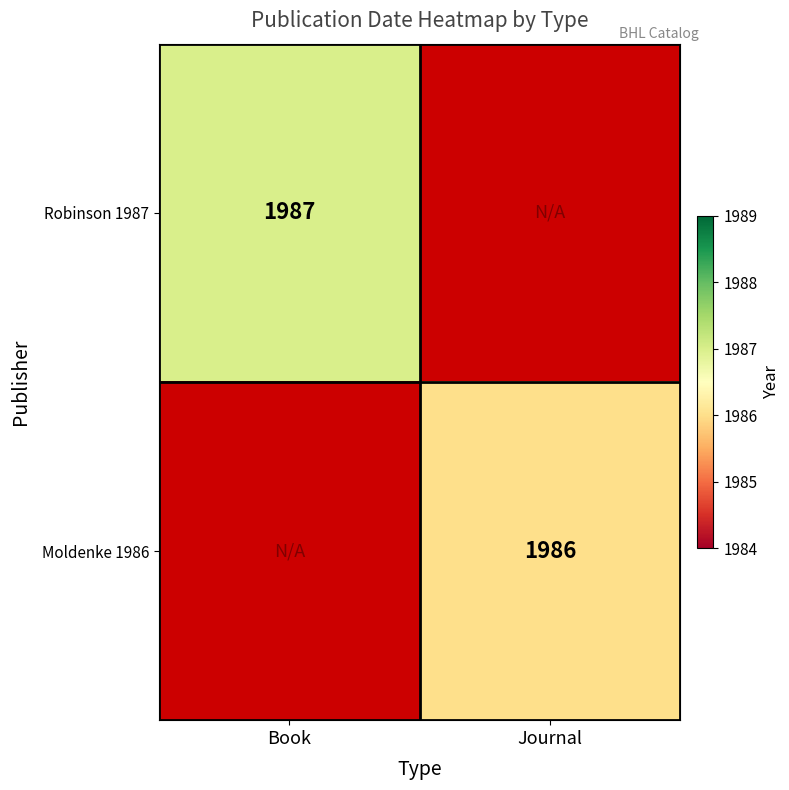

True or false: Moldenke 1986 has a value of 1986 at Journal.

True